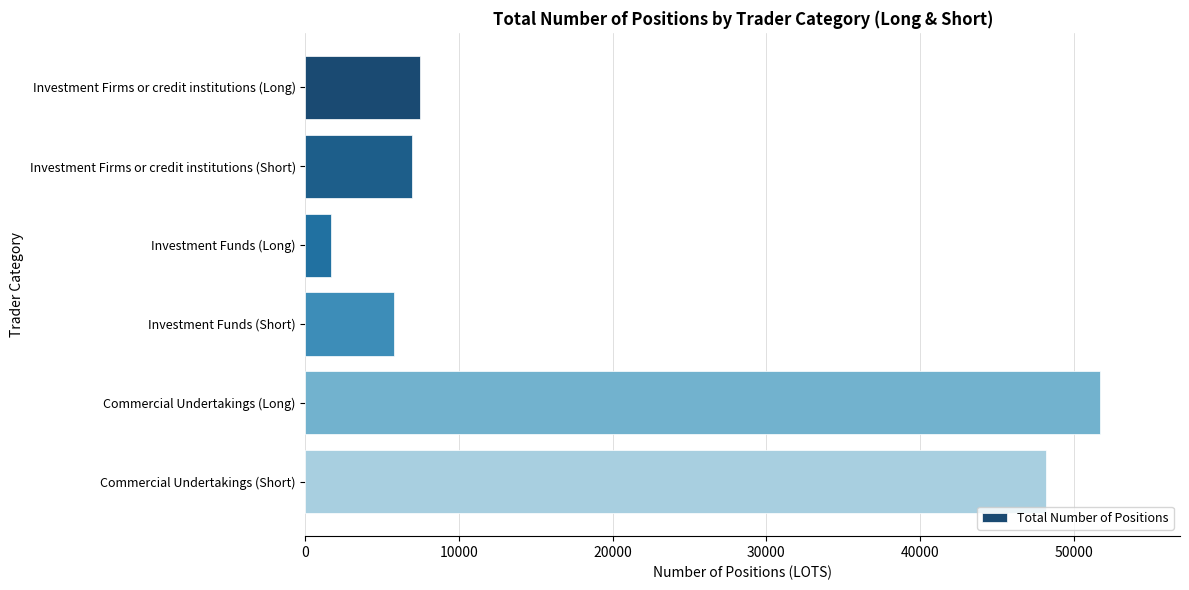

Which has a higher value, Investment Firms or credit institutions (Long) or Investment Funds (Short)?

Investment Firms or credit institutions (Long)